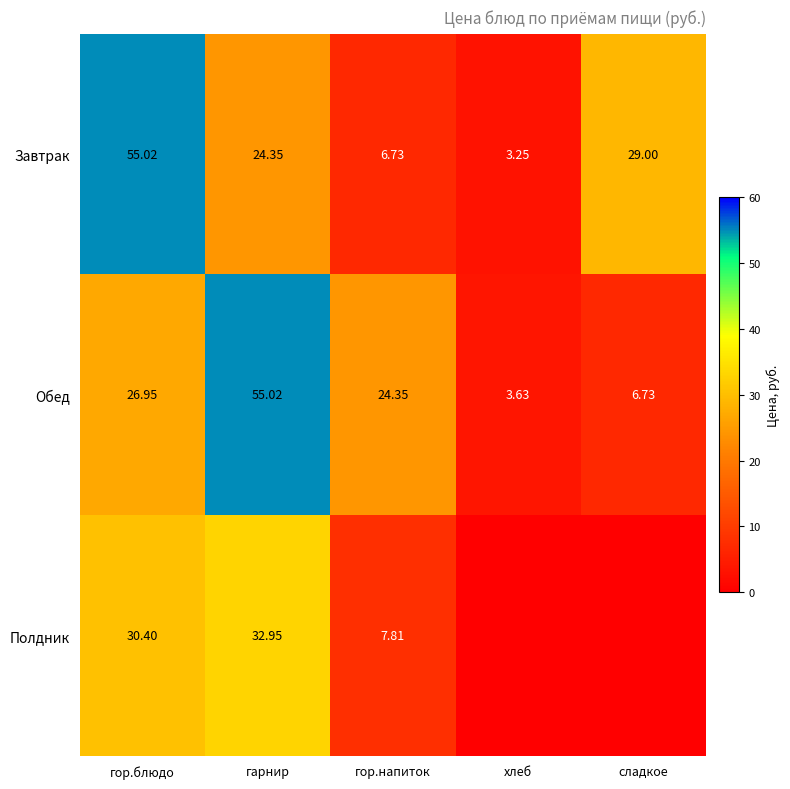

What is the difference between the second highest and minimum values in the Обед series?

23.3